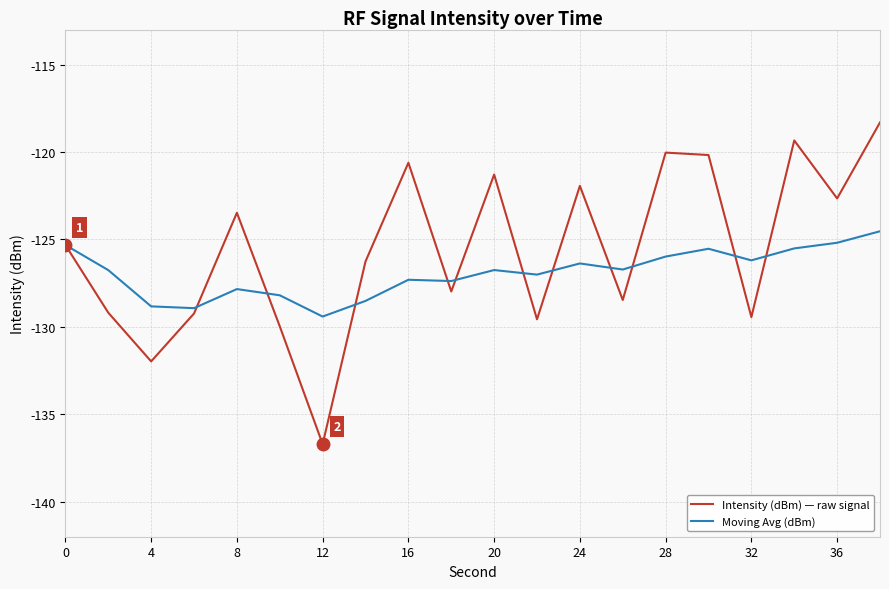

What is the greatest value displayed?

-118.3